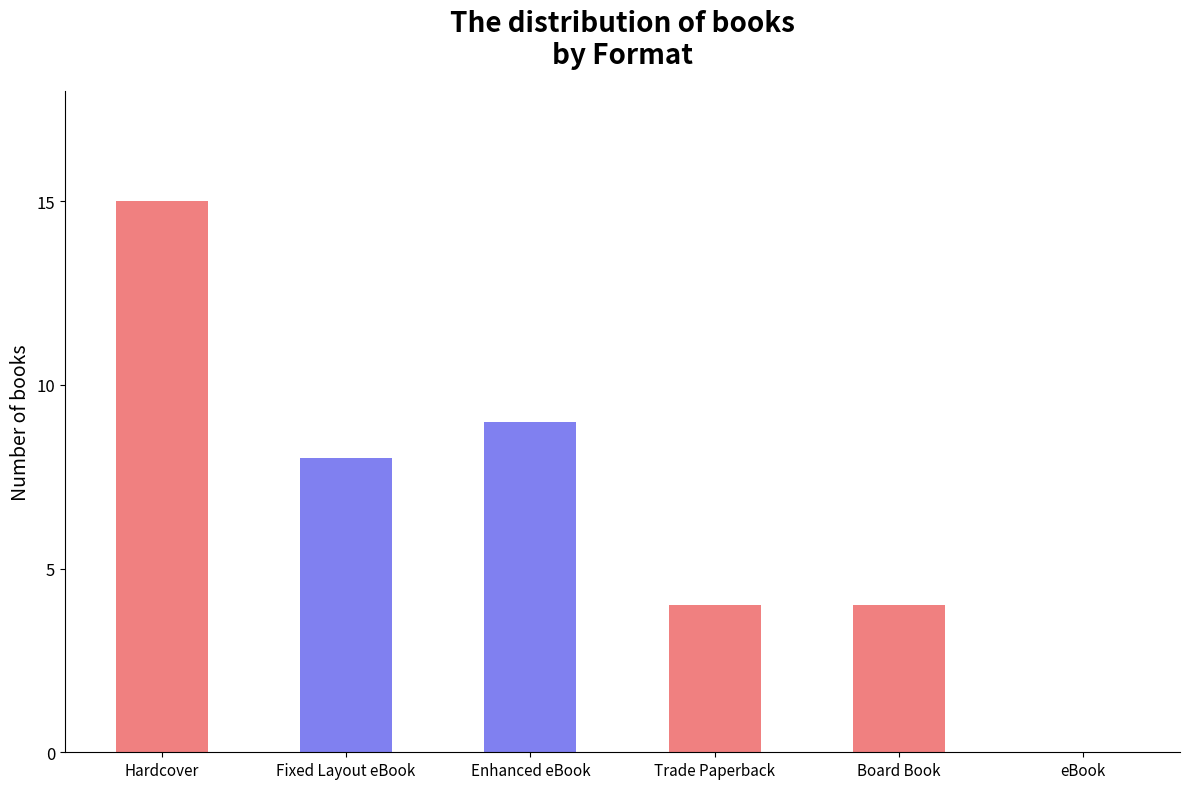

Does the chart contain stacked bars?

No